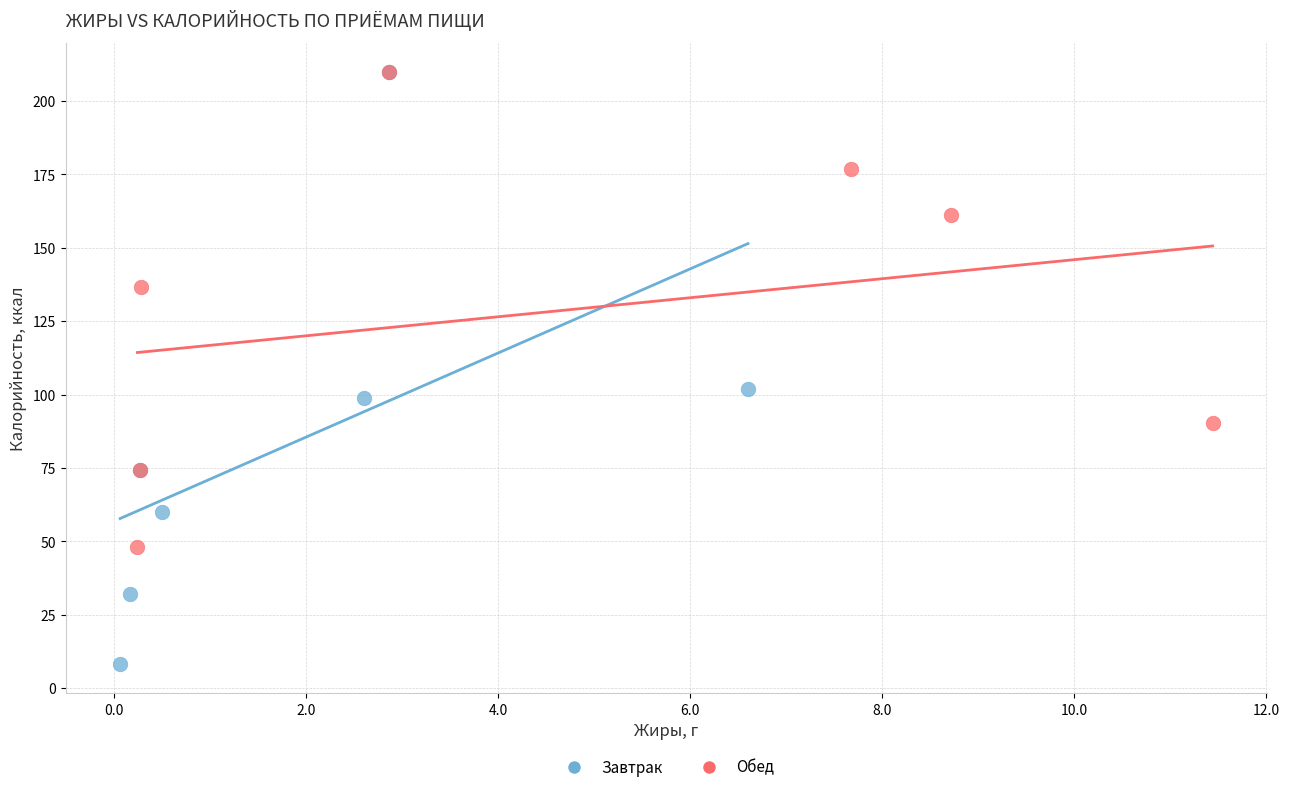

Which series has the widest spread of Y values?

Завтрак